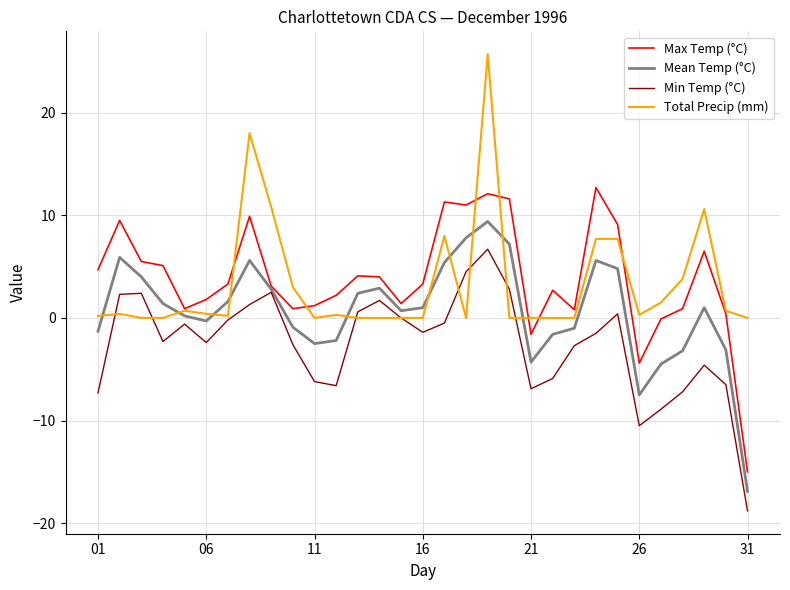

Rank the series by their maximum value, from highest to lowest.

Total Precip (mm), Max Temp (°C), Mean Temp (°C), Min Temp (°C)